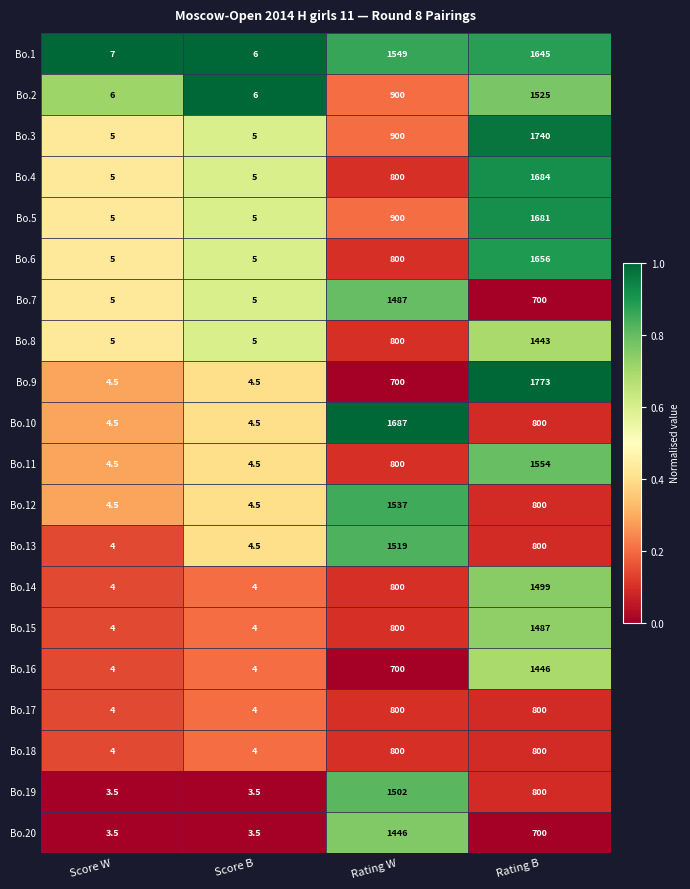

What is the difference between the second highest and second lowest values in the Bo.10 series?

795.5